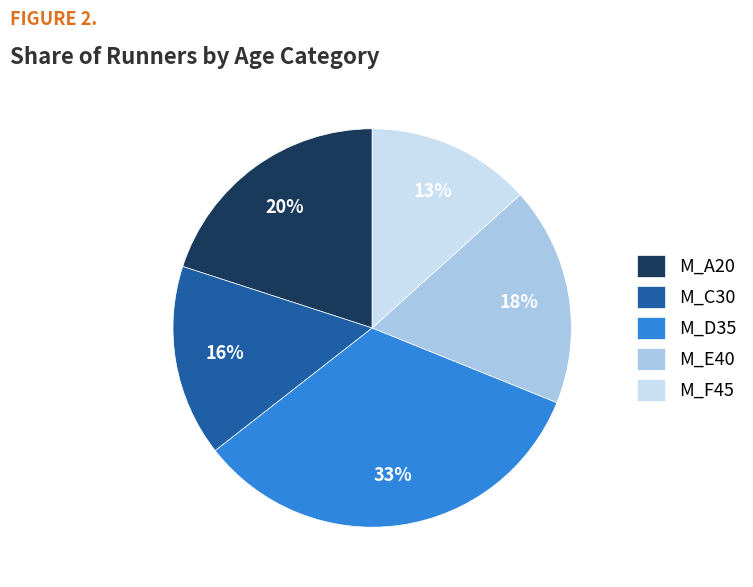

Is M_E40 the majority of the pie?

No